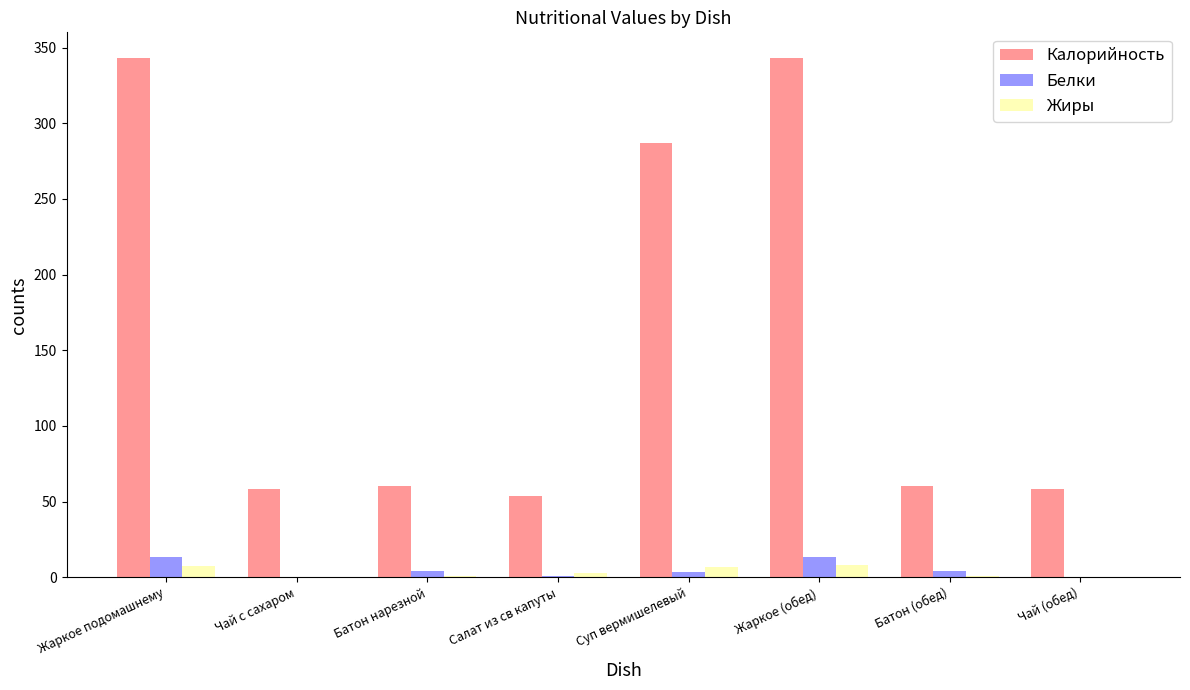

Which series changed the most between Чай с сахаром and Суп вермишелевый?

Калорийность